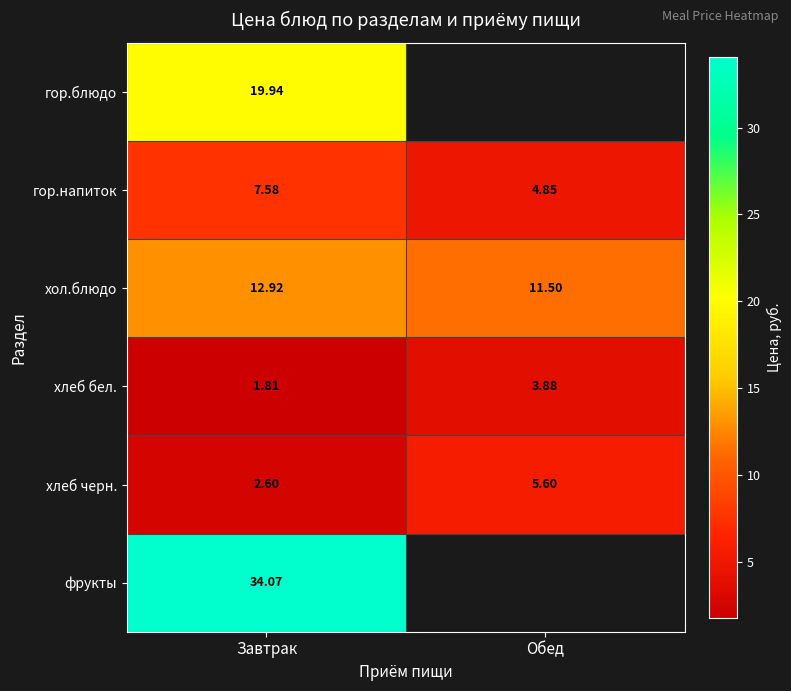

Rank the series at Завтрак from highest to lowest value.

фрукты, гор.блюдо, хол.блюдо, гор.напиток, хлеб черн., хлеб бел.